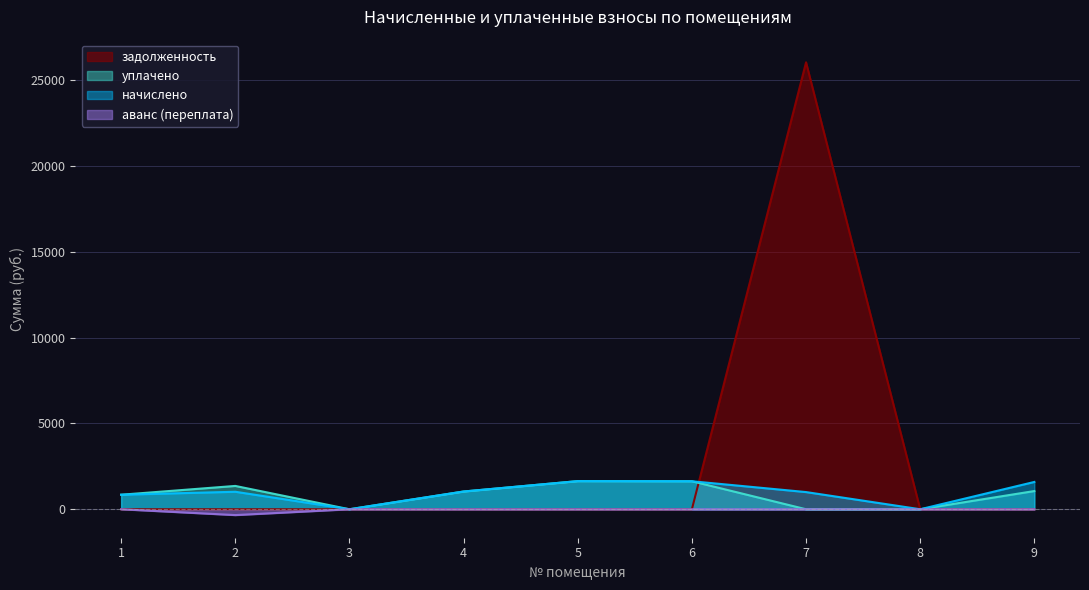

Between 5 and 8, which series saw the biggest shift?

начислено